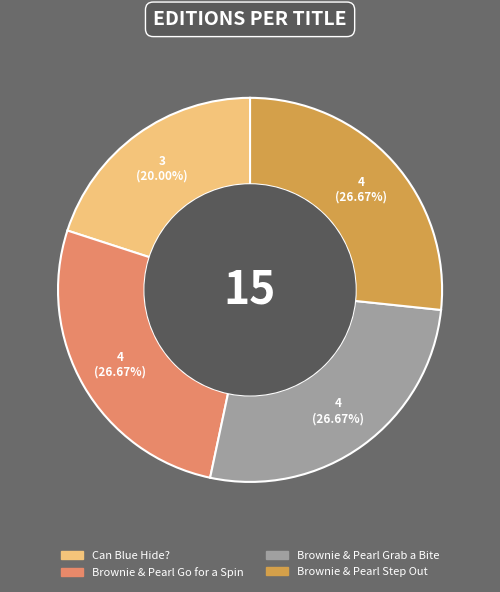

Which has a higher value, Brownie & Pearl Grab a Bite or Can Blue Hide??

Brownie & Pearl Grab a Bite